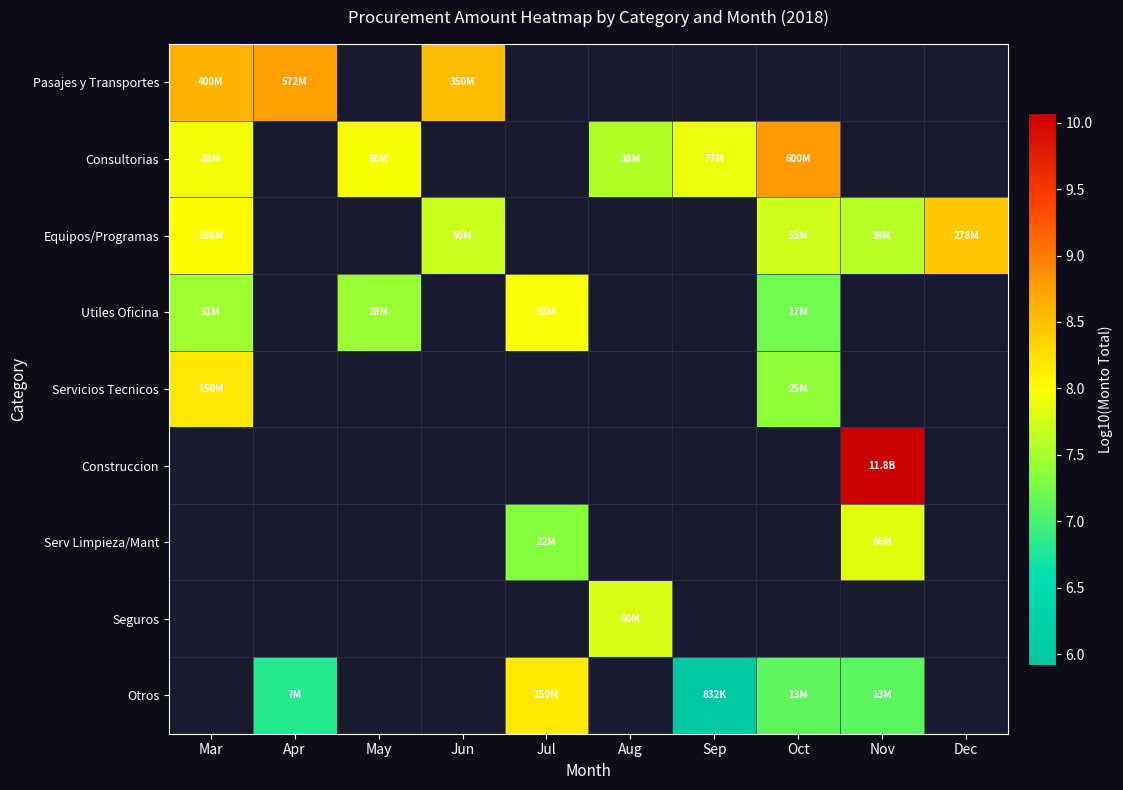

How many values in Consultorias are above zero?

5